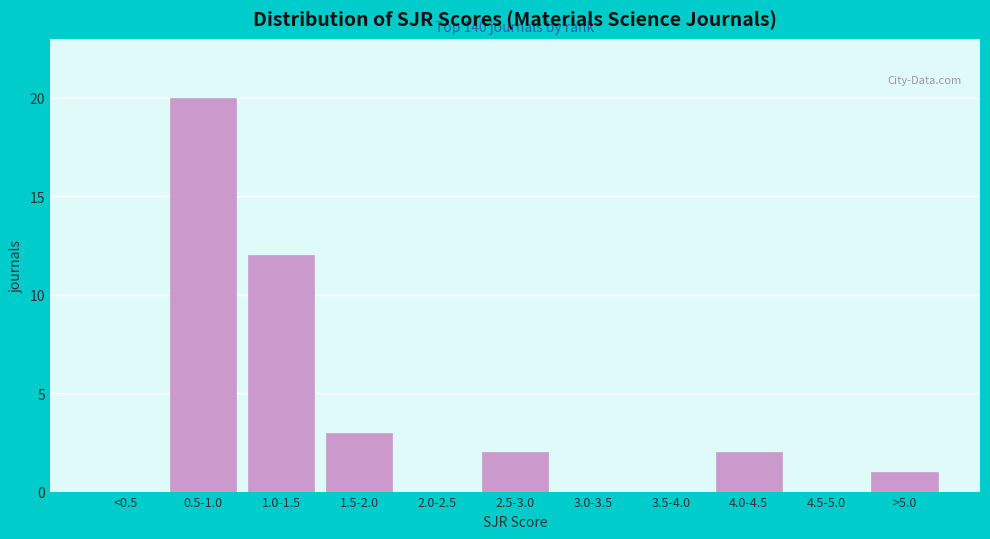

Reading right to left, extract all data points from this chart.

>5.0=1	4.5-5.0=0	4.0-4.5=2	3.5-4.0=0	3.0-3.5=0	2.5-3.0=2	2.0-2.5=0	1.5-2.0=3	1.0-1.5=12	0.5-1.0=20	<0.5=0